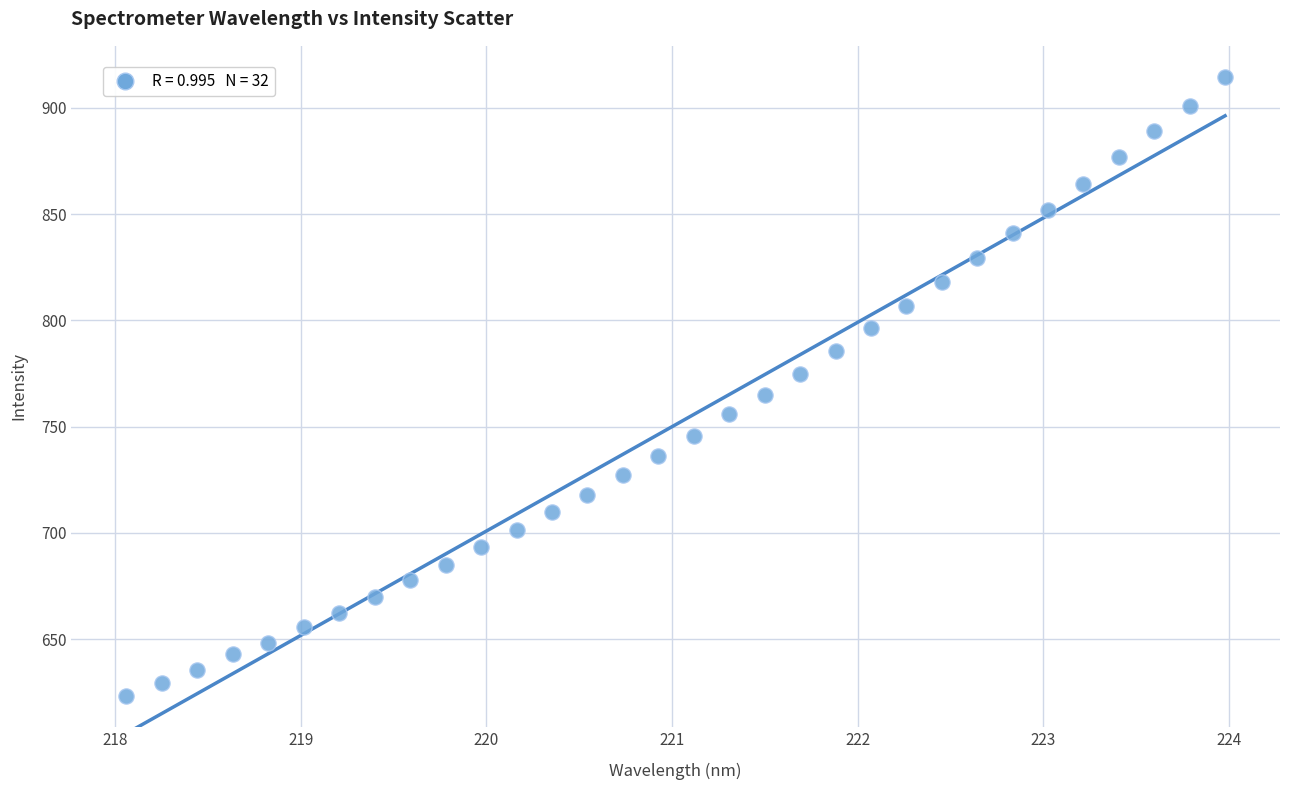

What Y value in the scatter plot is closest to 768?

764.8